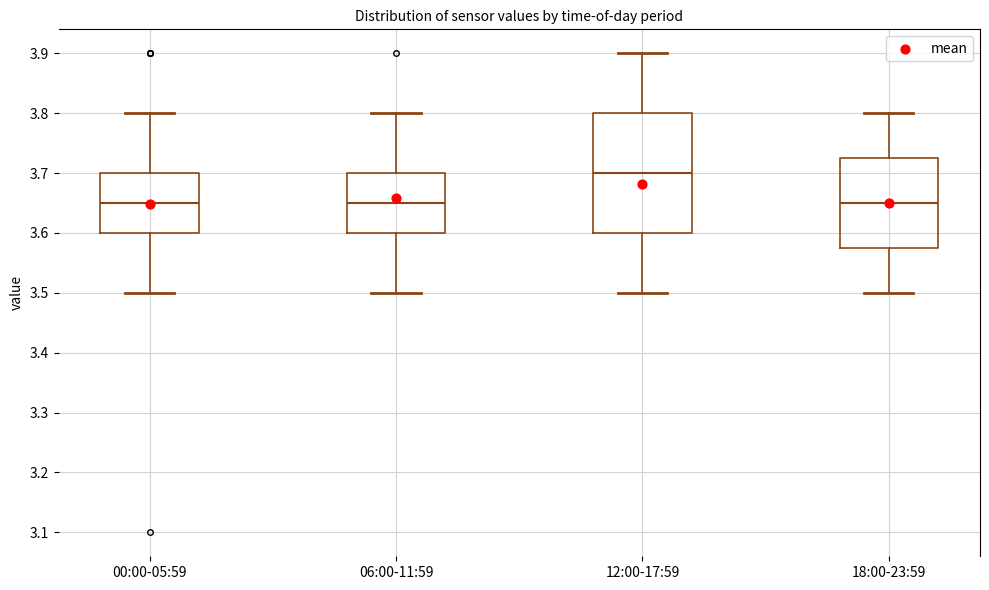

Where does the lower whisker of the box for 18:00-23:59 end on the y-axis? The values are not printed on the chart, so give them approximately, as read against the axis.

3.50